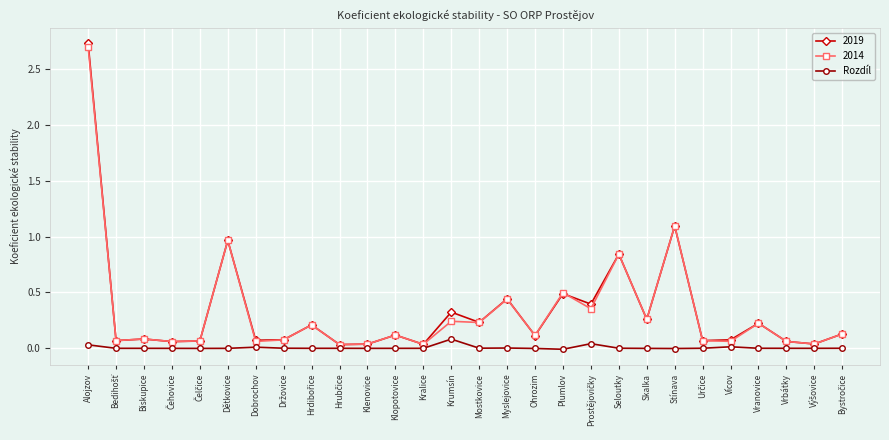

Where is 2014 nearest to the value 1?

Dětkovice